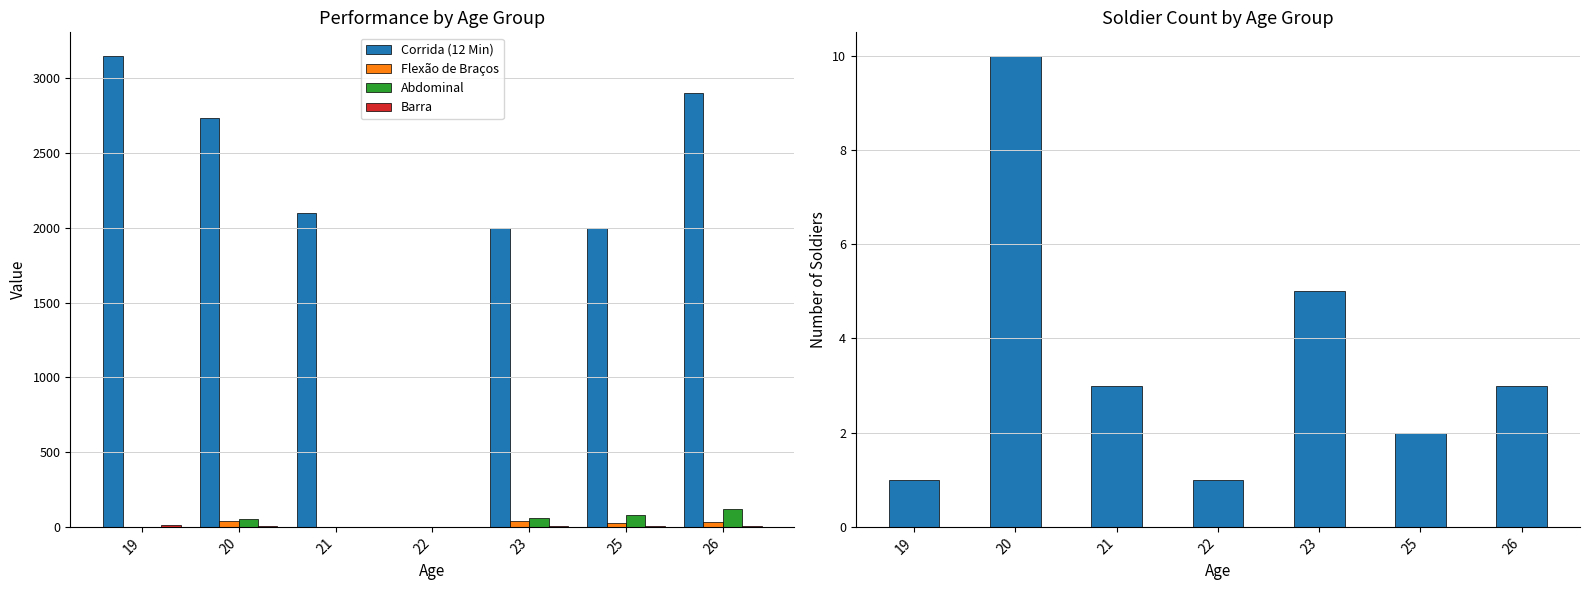

Between 21 and 26, which is larger?

26